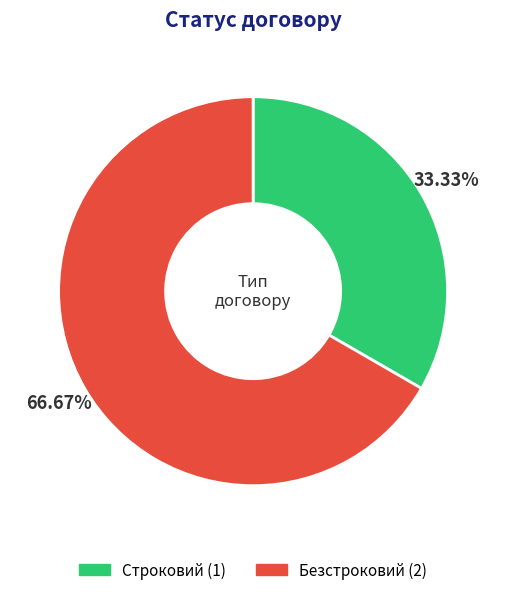

Which slice is the largest?

Безстроковий